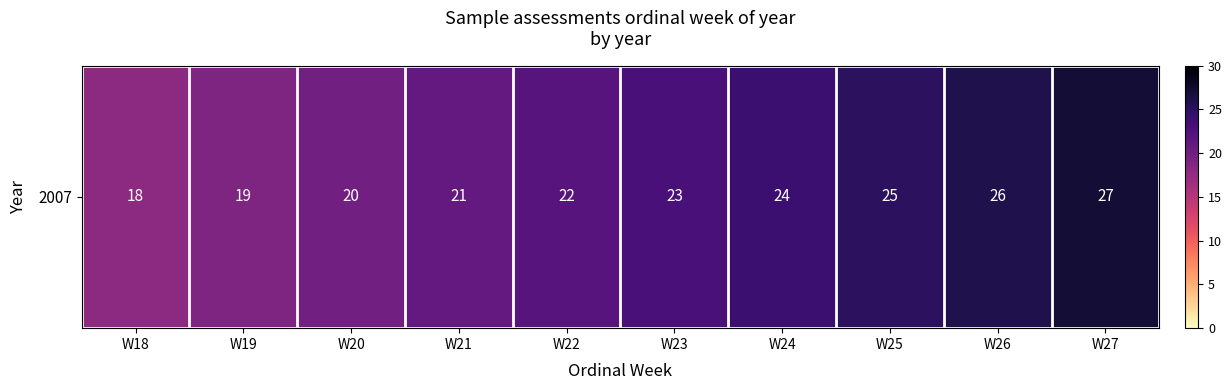

True or false: the data shows 11 at W26.

False